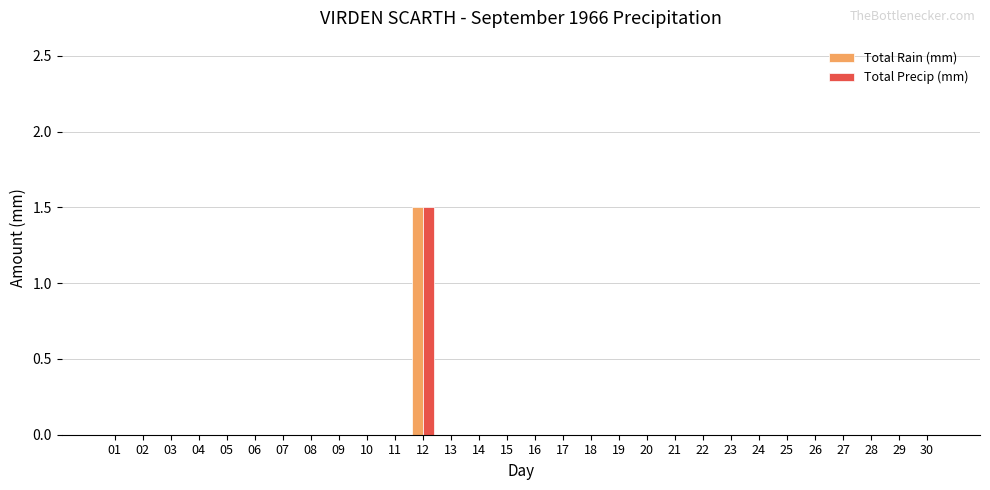

Which label corresponds to the largest value in the chart?

12